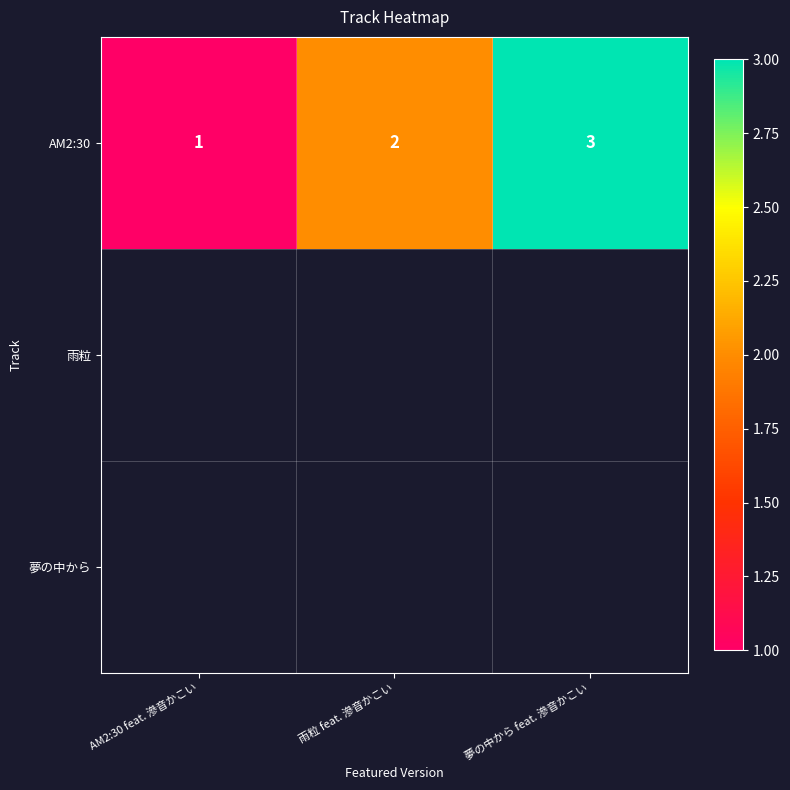

What is the minimum value shown in the chart?

1.0